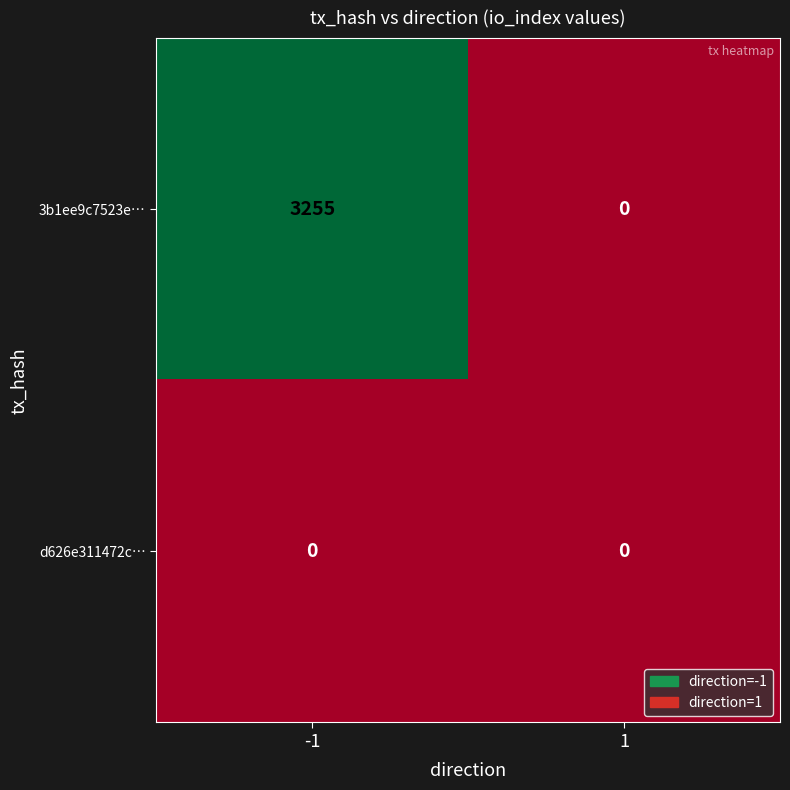

List the series in order of their peak value, highest first.

3b1ee9c7523e…, d626e311472c…